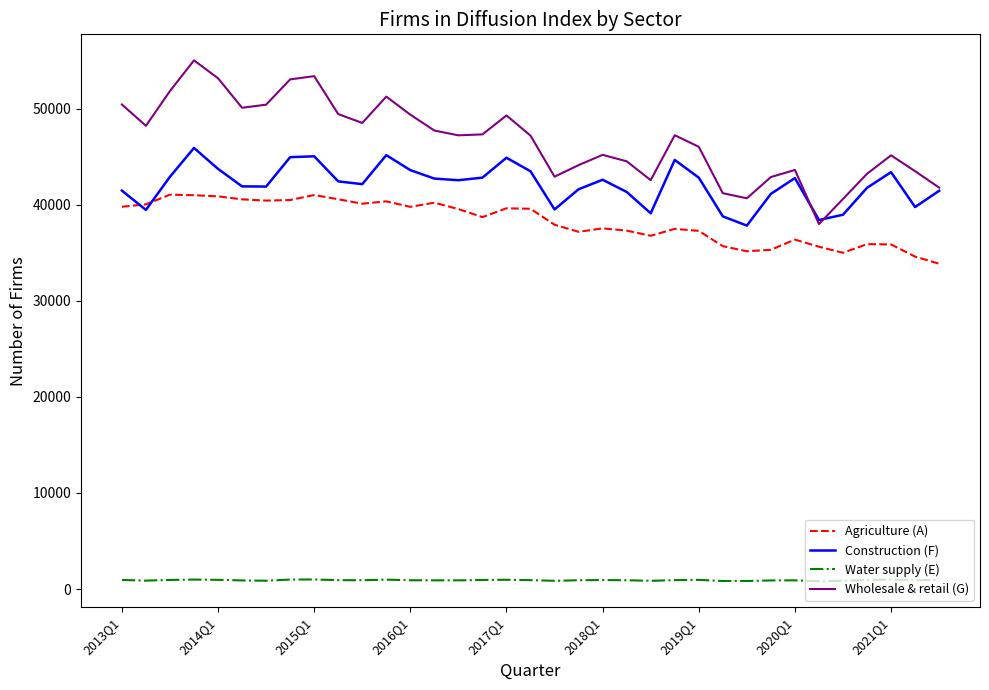

Which series has the largest range (max minus min)?

Wholesale & retail (G)